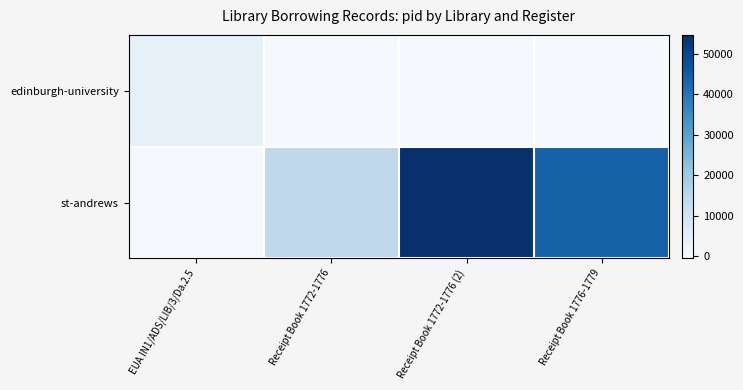

Rank the series by their average value, from highest to lowest.

st-andrews, edinburgh-university